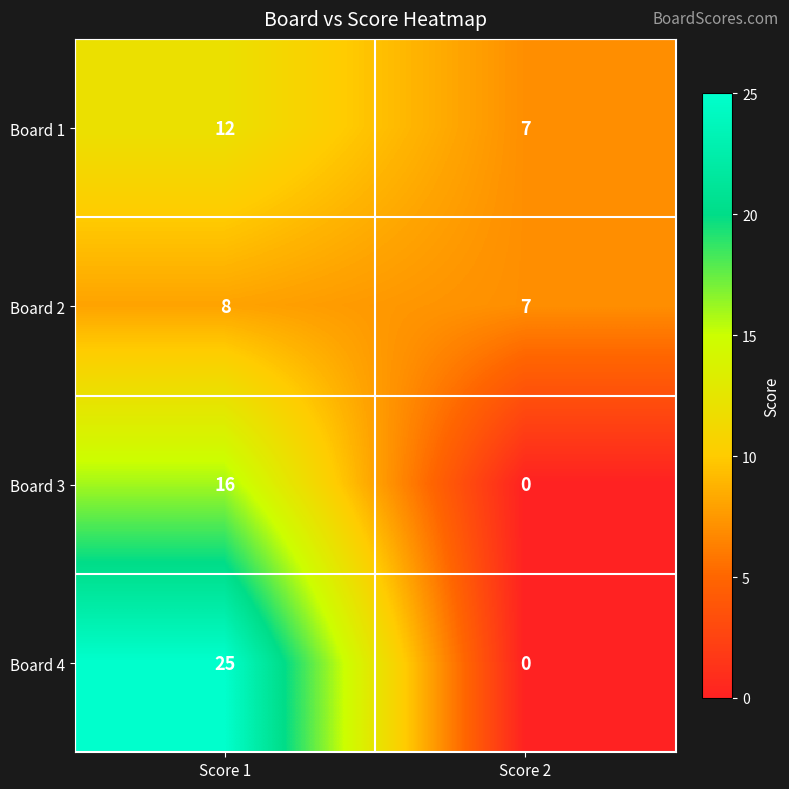

Between Score 1 and Score 2, which series saw the biggest shift?

Board 4